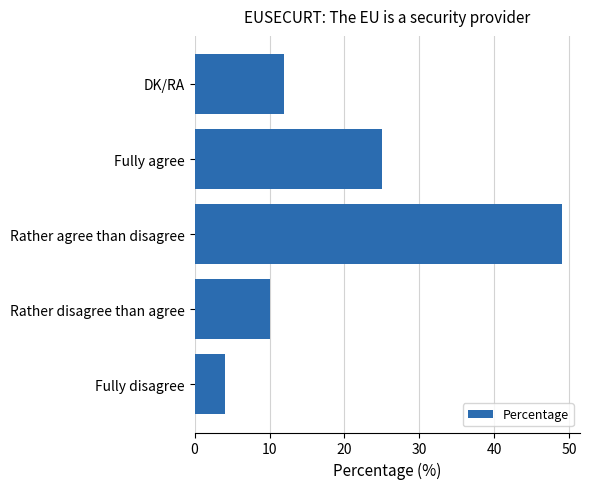

What is the ratio of the value at Fully disagree to the value at DK/RA?

0.3